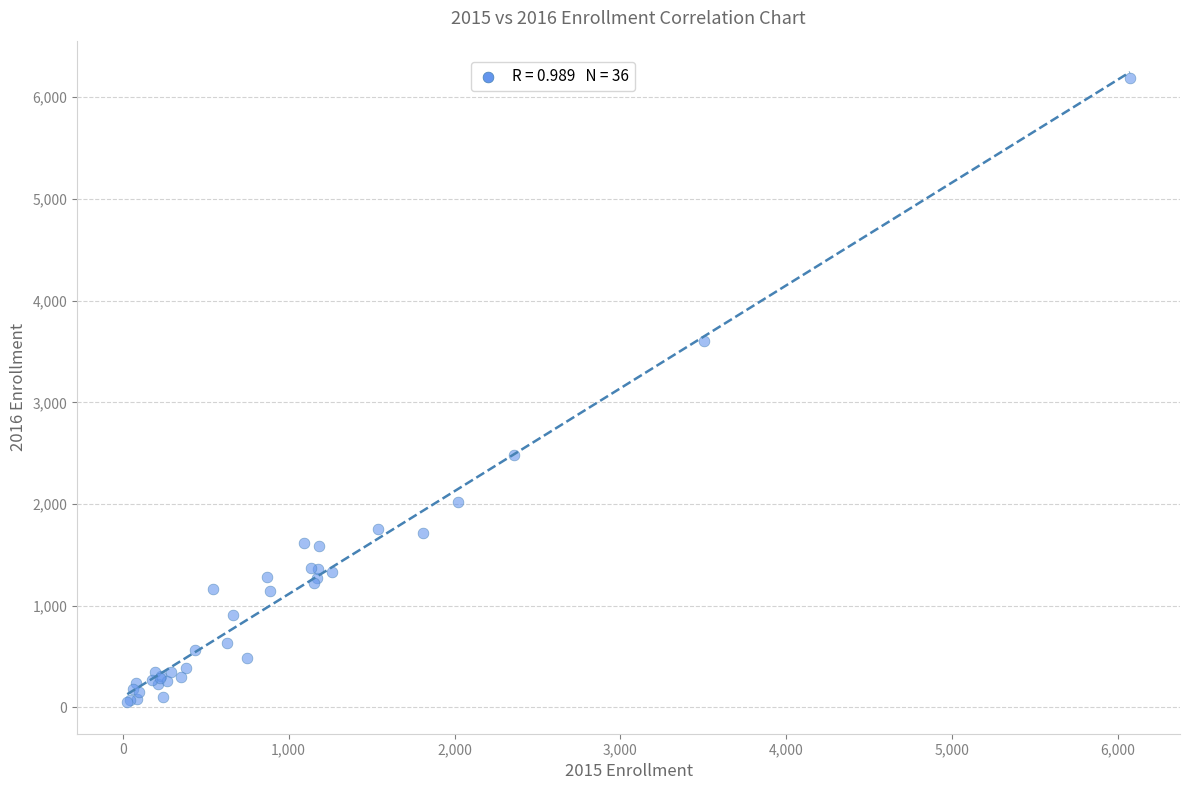

What Y value in the scatter plot is closest to 3120?

3600